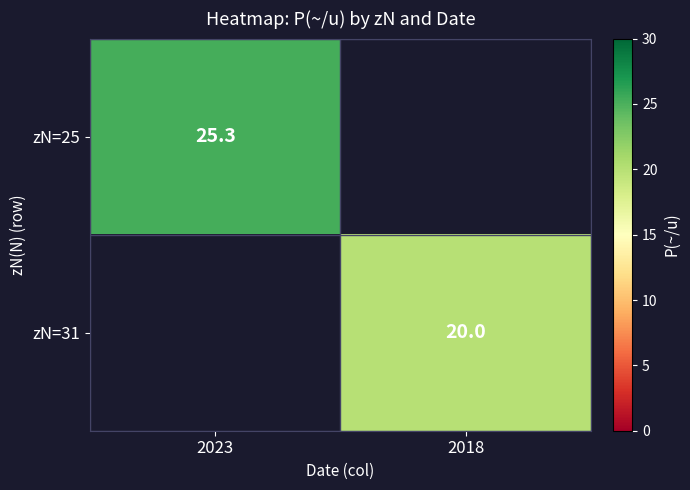

The value of zN=25 at 2023 is 25.3. True or false?

True